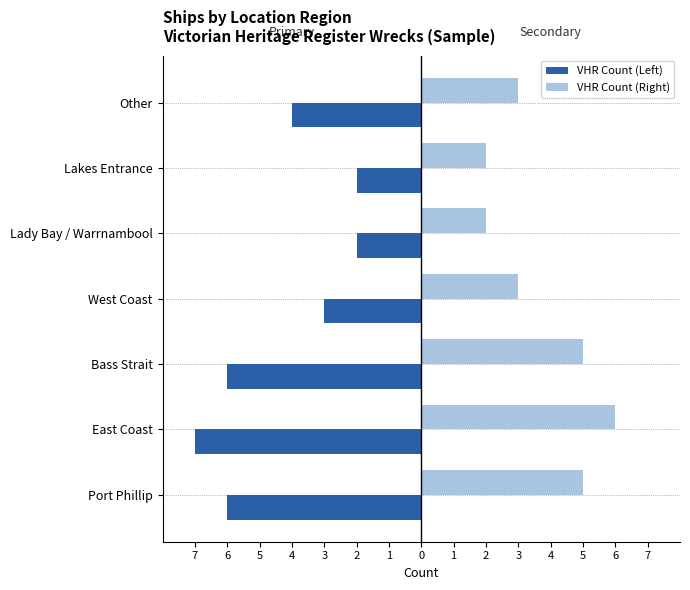

Reading right to left, list all the values displayed in this chart.

VHR Ships: -4	-2	-2	-3	-6	-7	-6
VHR Ships (alt): 3	2	2	3	5	6	5